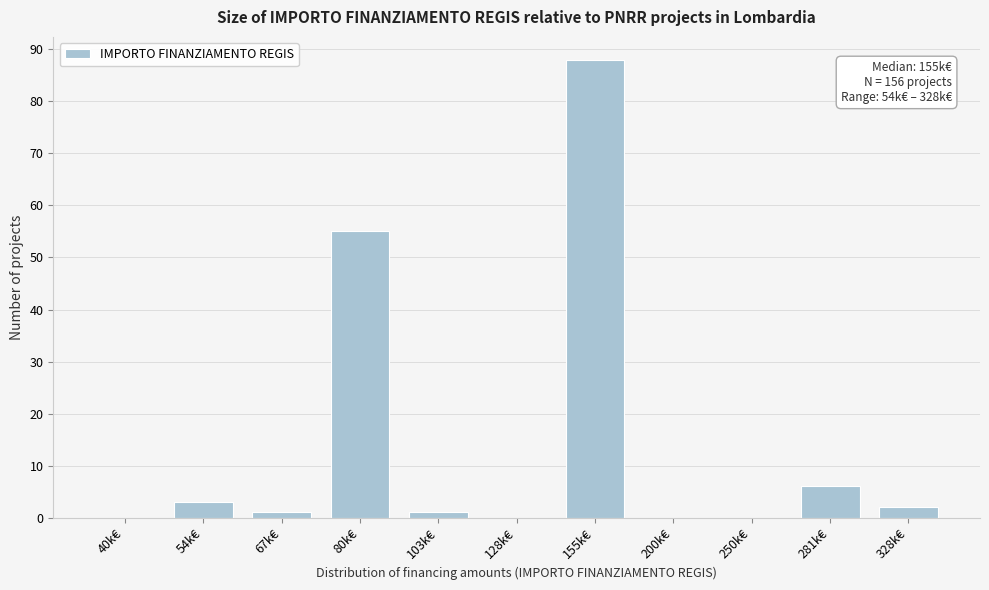

Reading right to left, transcribe all the data shown in this chart.

328k€=2	281k€=6	250k€=0	200k€=0	155k€=88	128k€=0	103k€=1	80k€=55	67k€=1	54k€=3	40k€=0